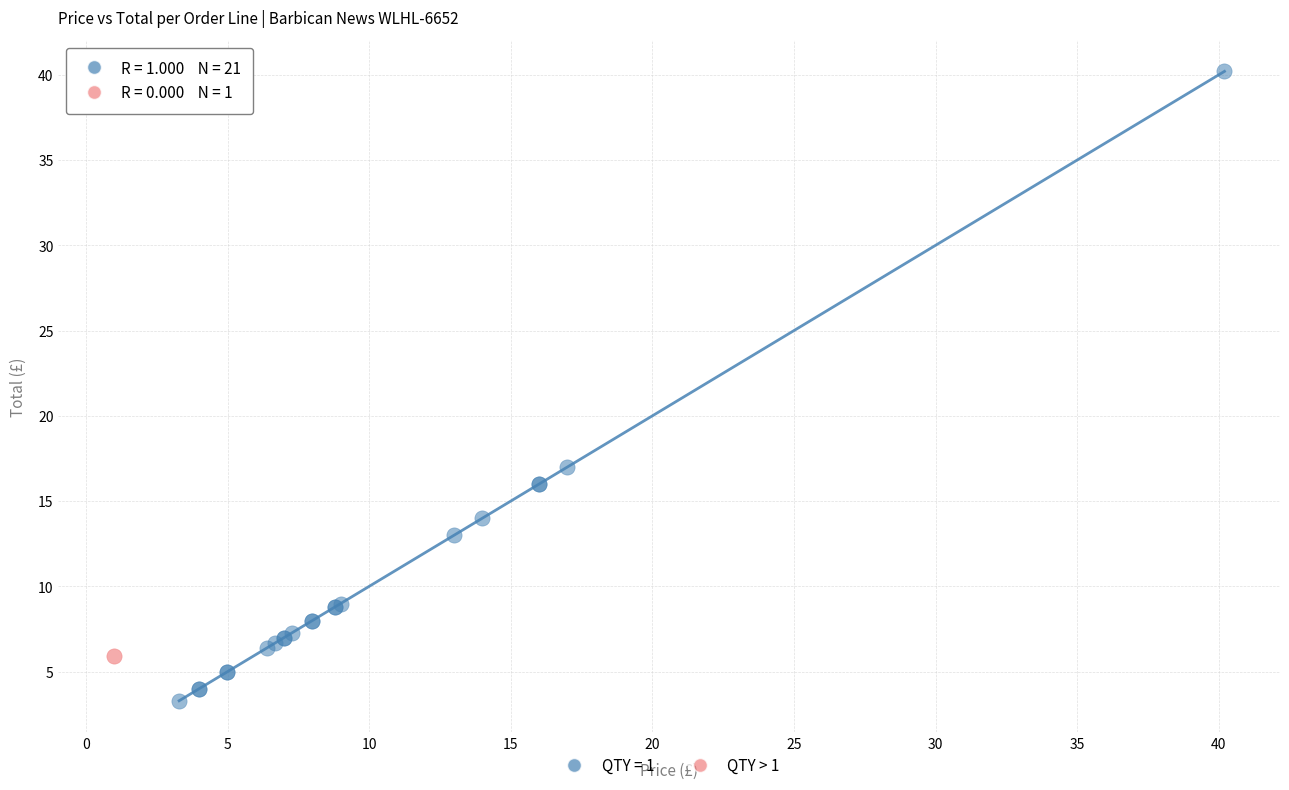

What are all the series names shown in the legend?

QTY = 1, QTY > 1